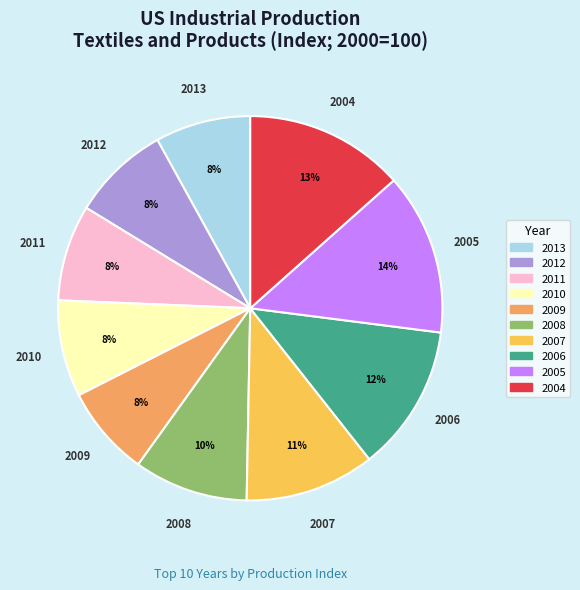

Is it true that 2007 is 11% of the pie?

True